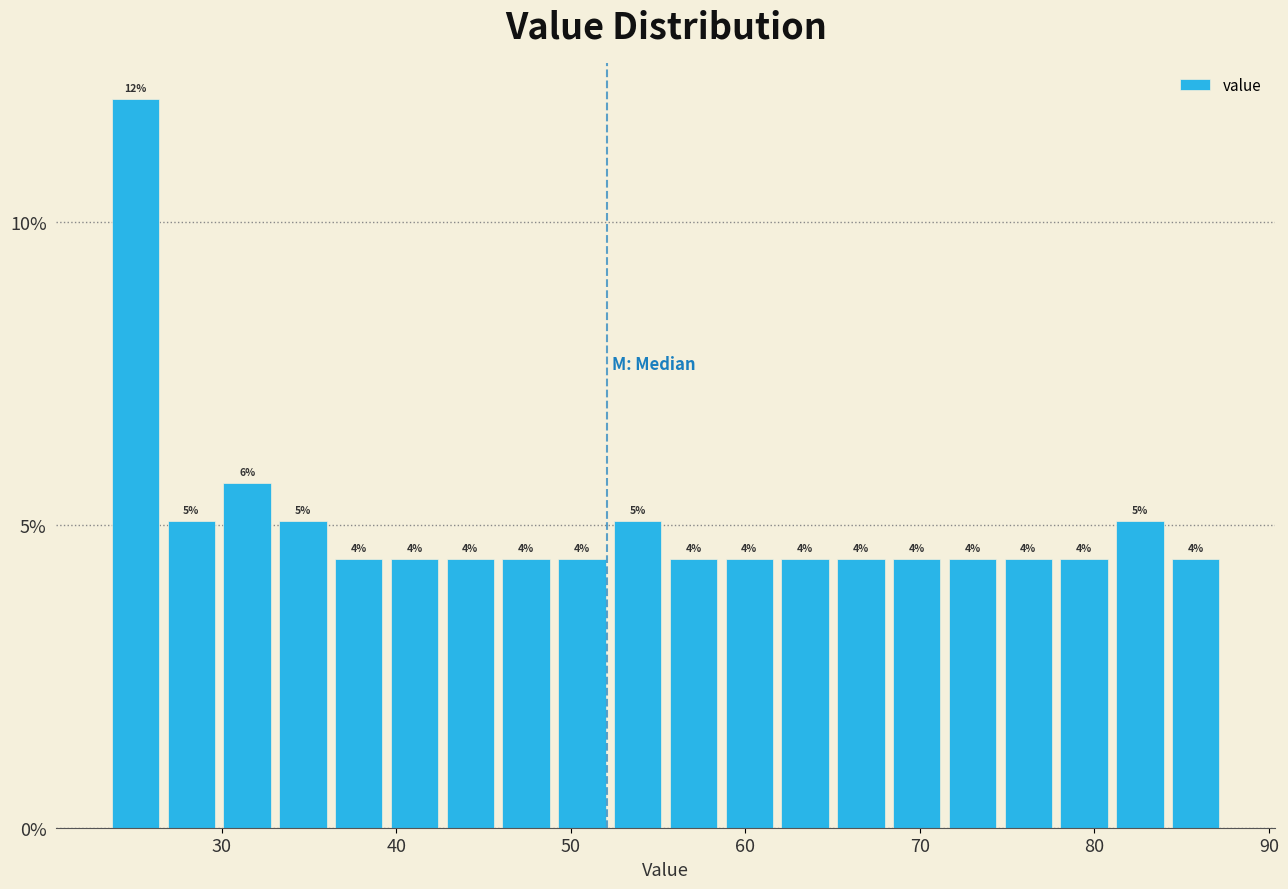

Read against the x-axis, roughly where is the centre of the tallest bar?

25